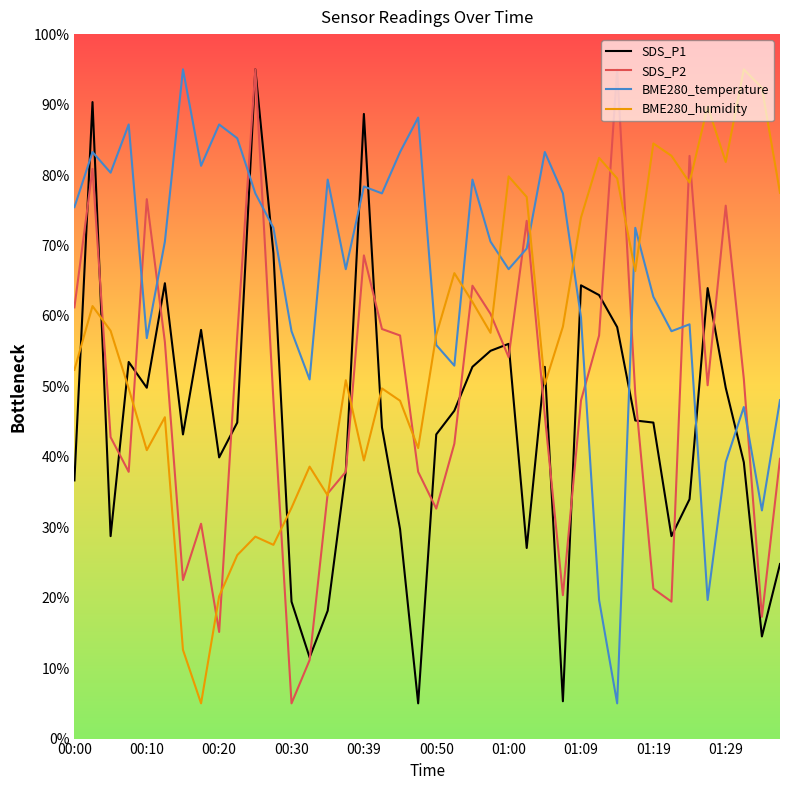

How many series are shown in this chart?

4